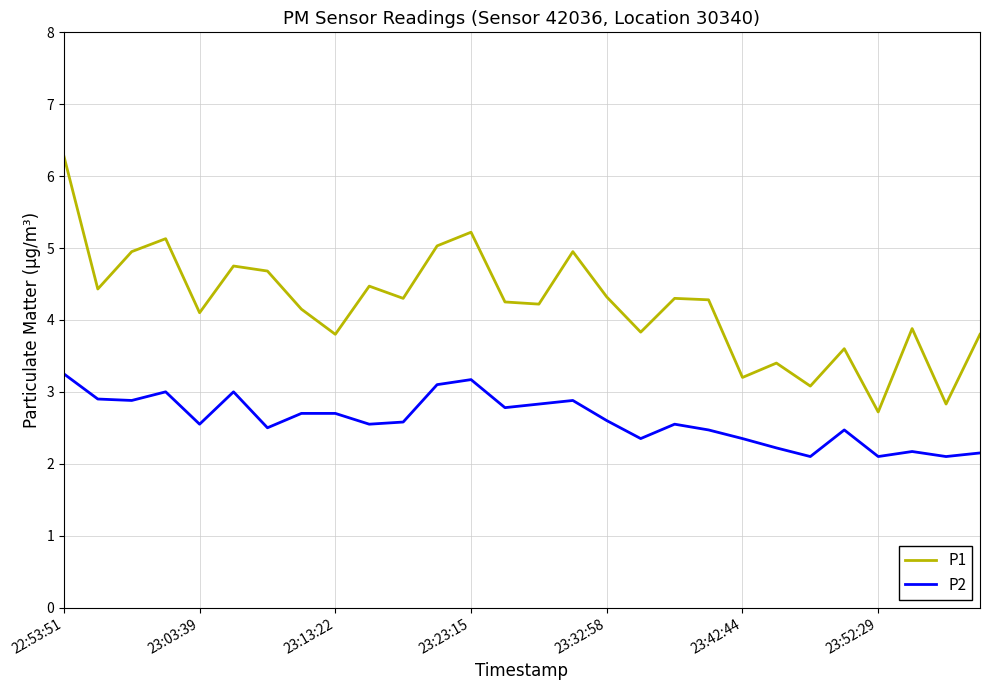

What is the minimum value for P2?

2.1